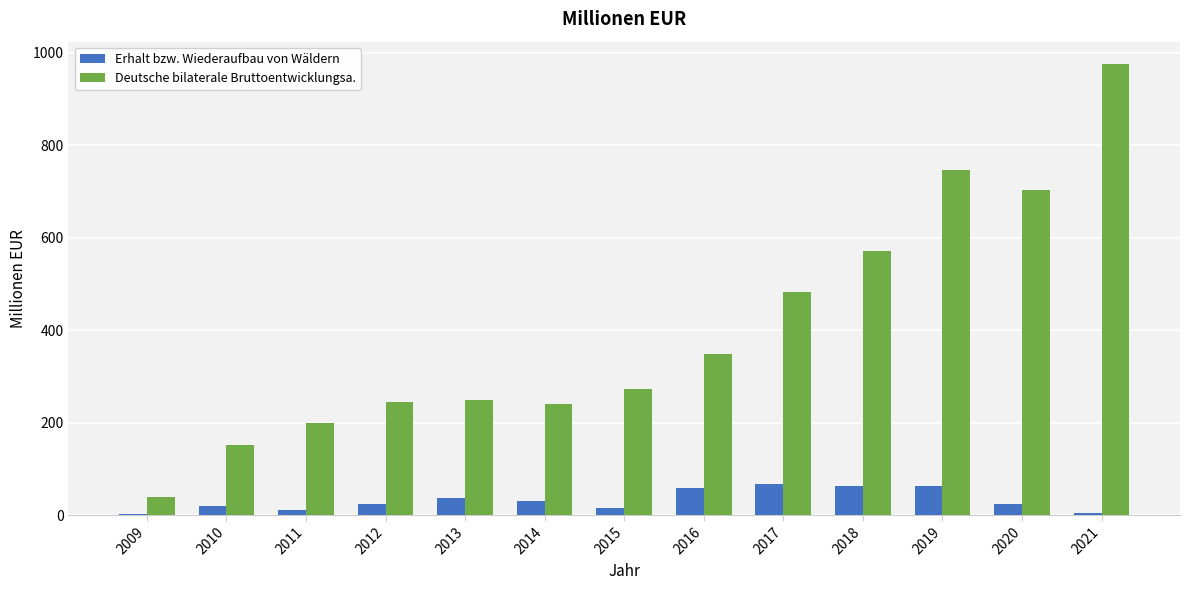

What is the sum of all Deutsche bilaterale Bruttoentwicklungsa. values?

5223.2